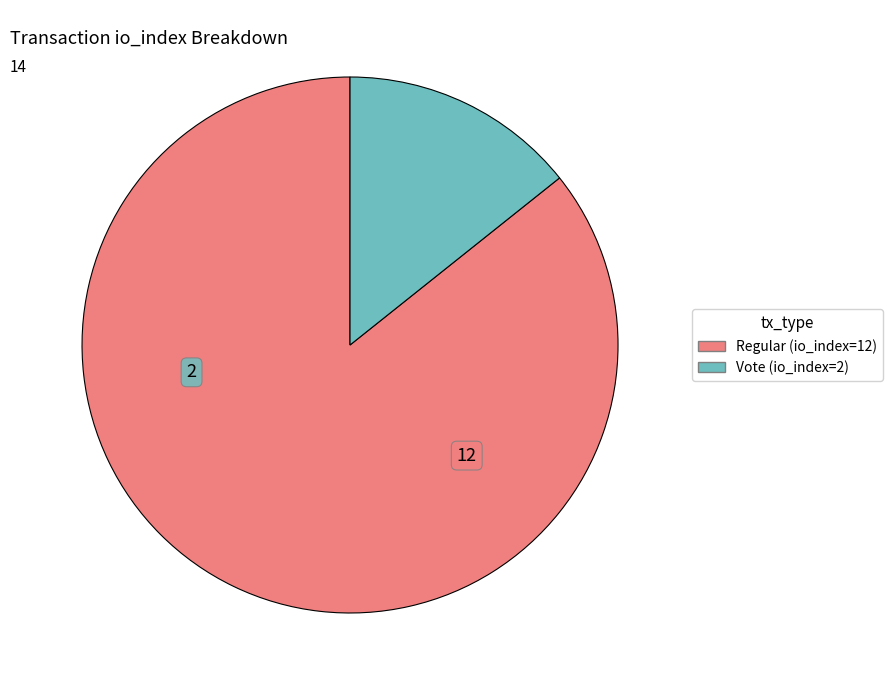

How many segments does this pie chart have?

2